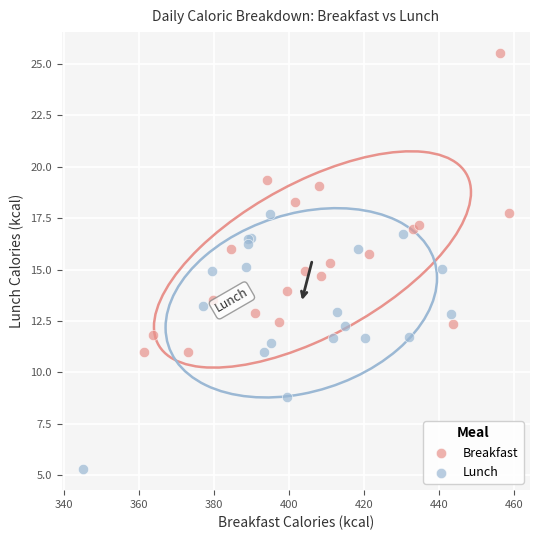

Which series reaches the minimum Y coordinate?

Lunch